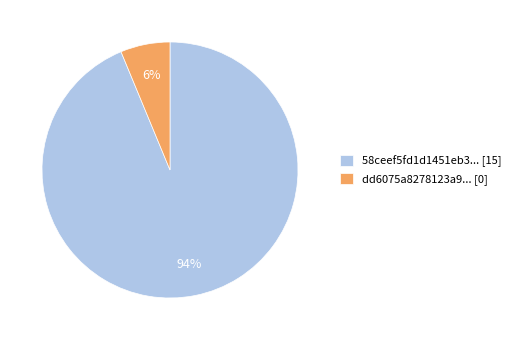

How many segments does this pie chart have?

2